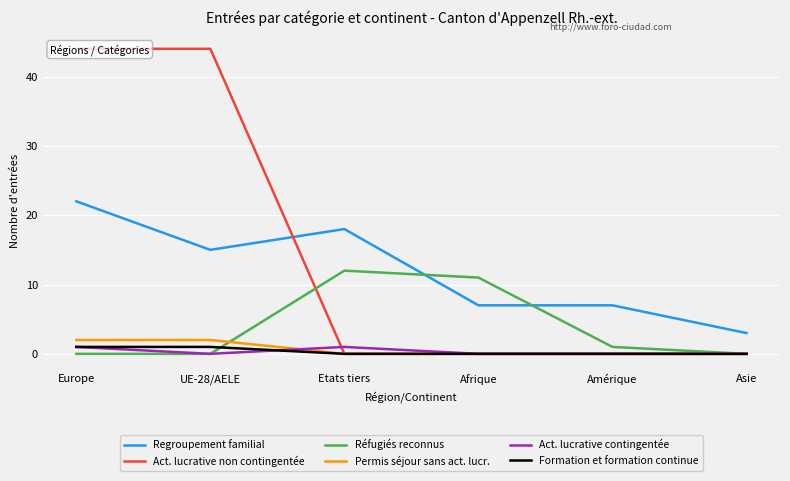

What is the label of the 4th point from the left?

Afrique